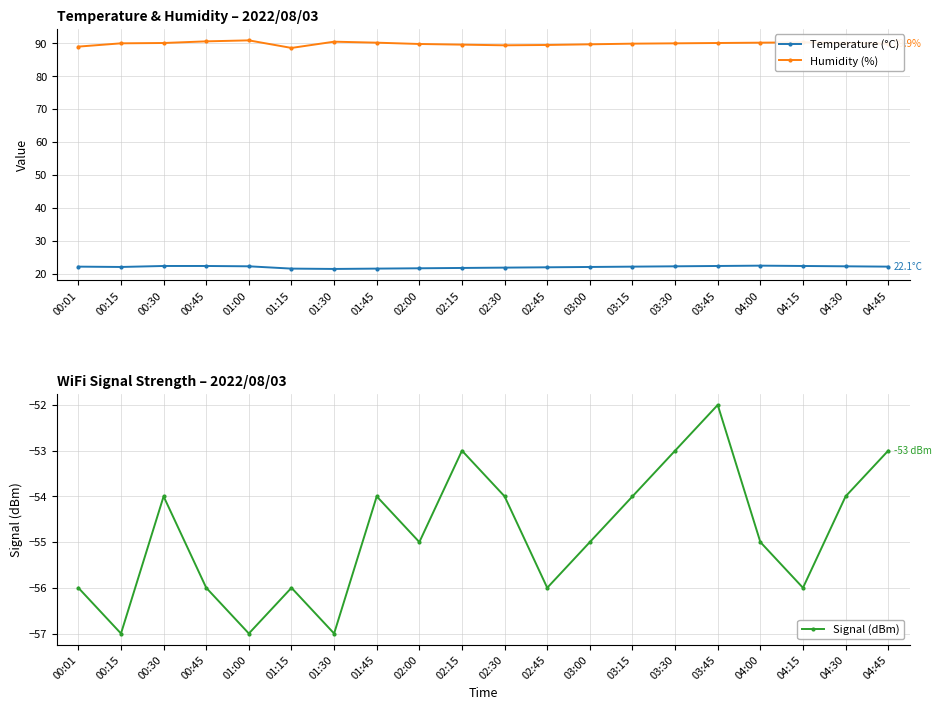

Which series has the widest spread of values?

Signal (dBm)